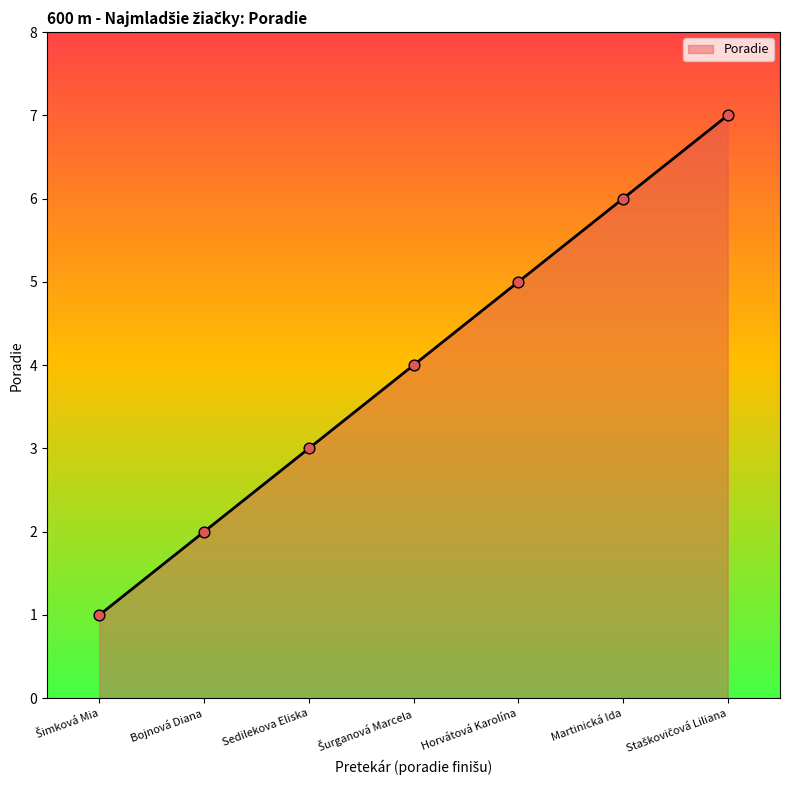

Between Bojnová Diana and Horvátová Karolína, which is larger?

Horvátová Karolína